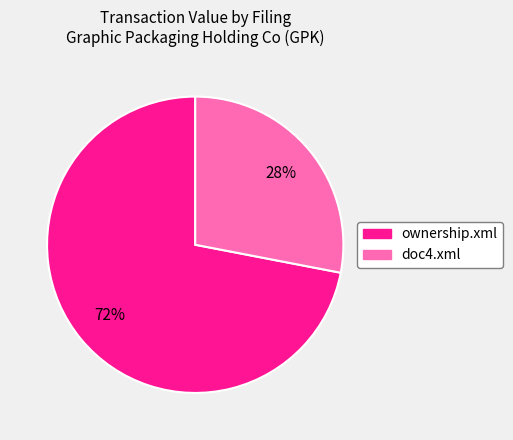

What percentage is the doc4.xml slice, to the nearest percent?

28%